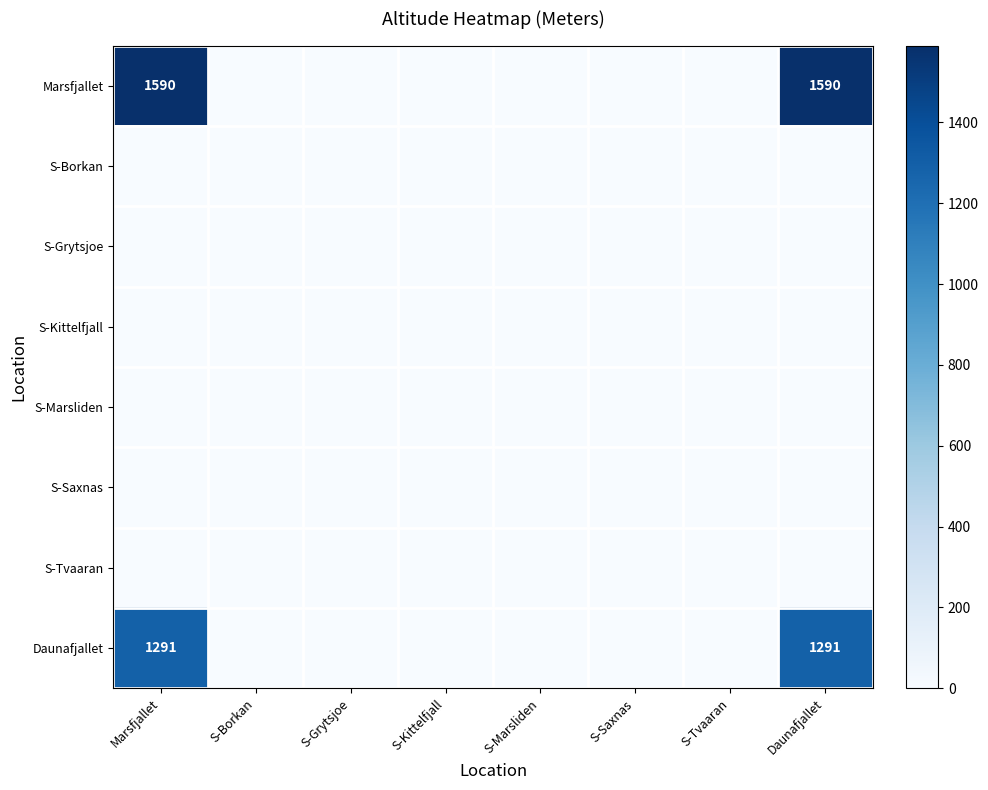

Is it true that Daunafjallet equals 1291 at Marsfjallet?

True